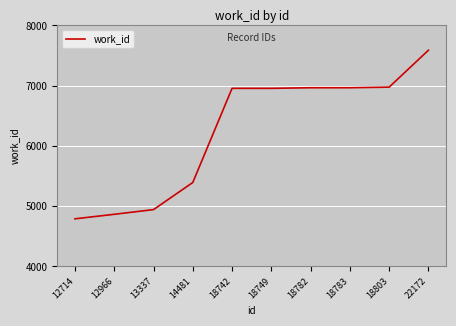

Does the chart display data point markers on the line(s)?

No